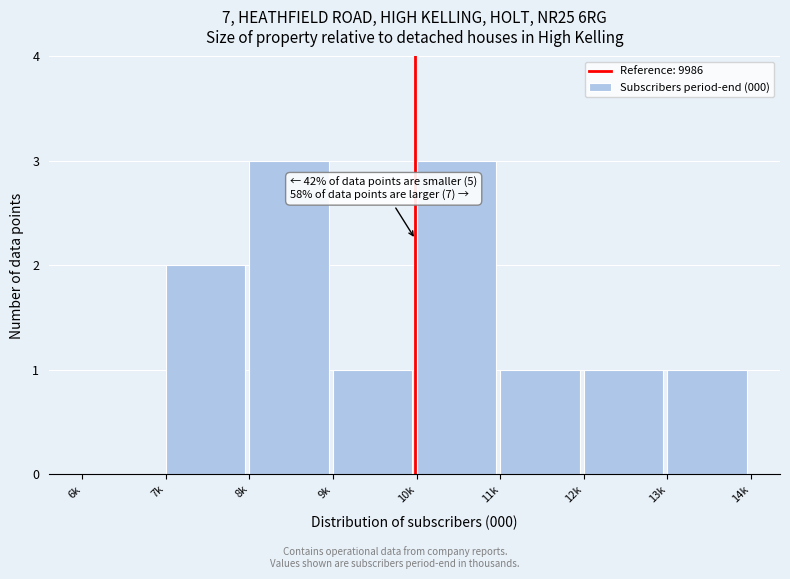

Reading left to right, list all the values displayed in this chart.

6k=0	7k=2	8k=3	9k=1	10k=3	11k=1	12k=1	13k=1